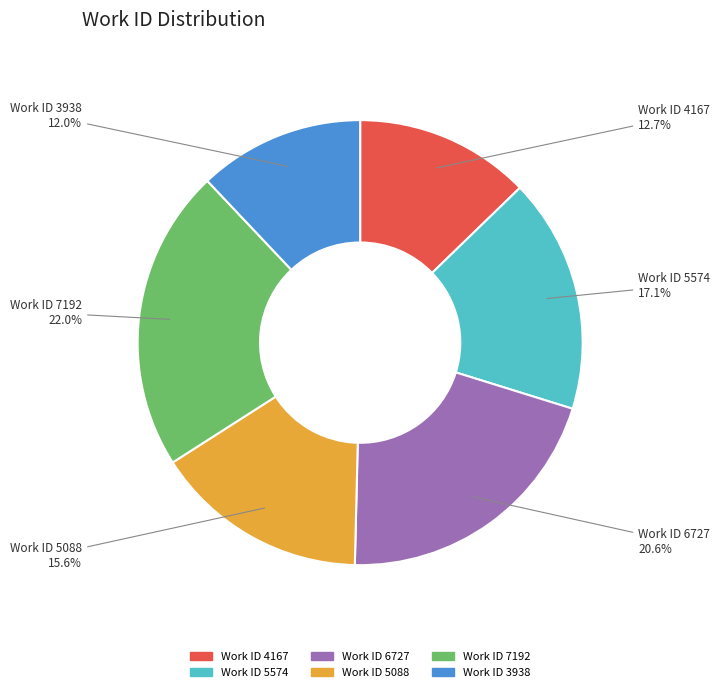

Is there any slice that represents more than half of the pie?

No